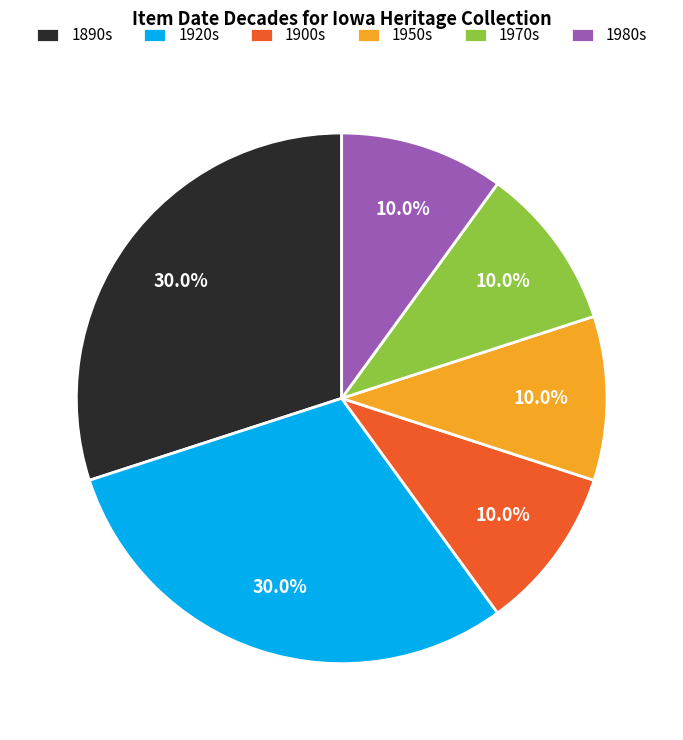

What percentage is NOT represented by 1900s?

90.0%